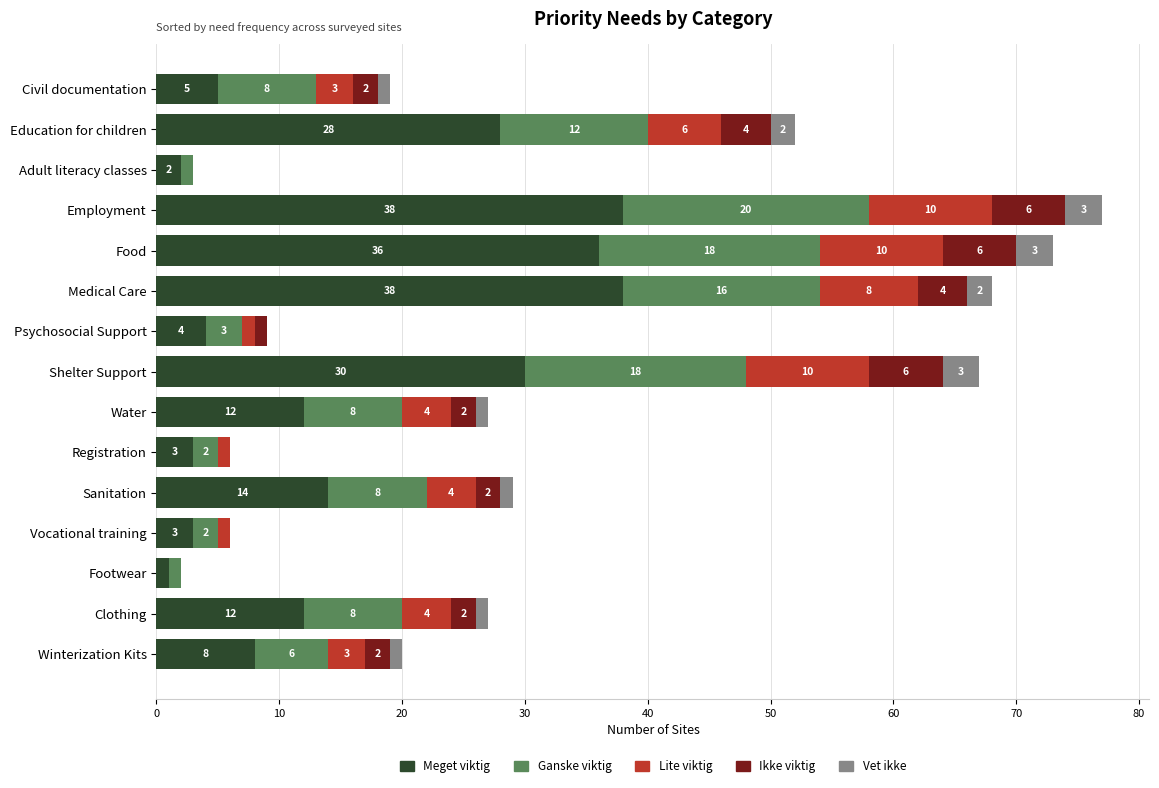

What is the total value across all series at Food?

73